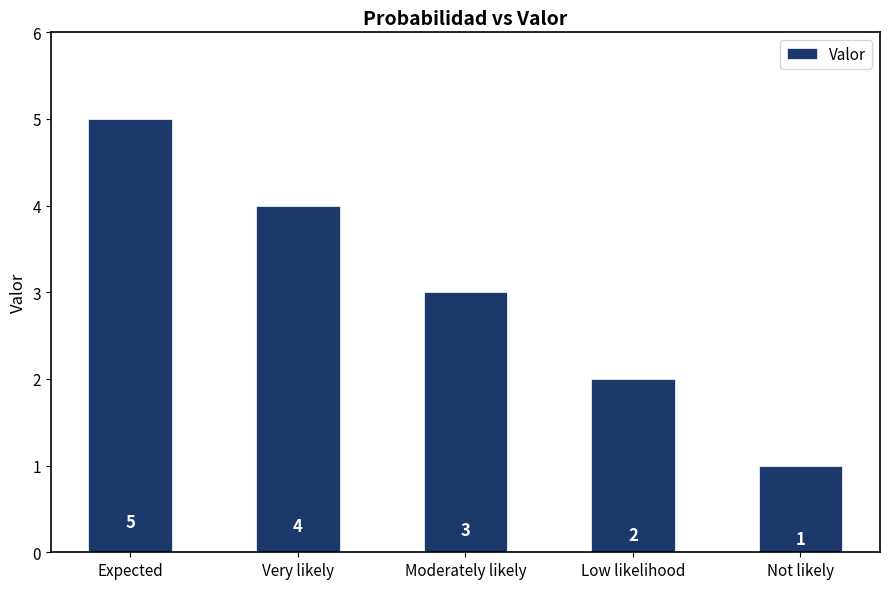

What is the label of the 1st bar from the right?

Not likely